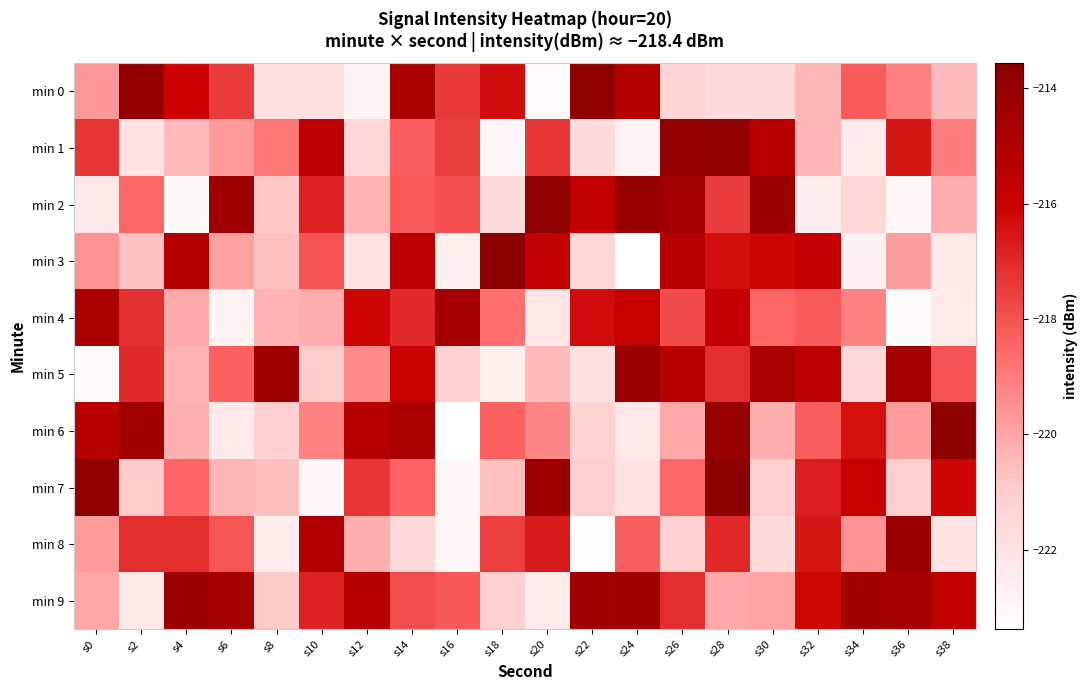

Rank the series by their maximum value, from highest to lowest.

min 3, min 7, min 6, min 0, min 2, min 1, min 8, min 5, min 9, min 4